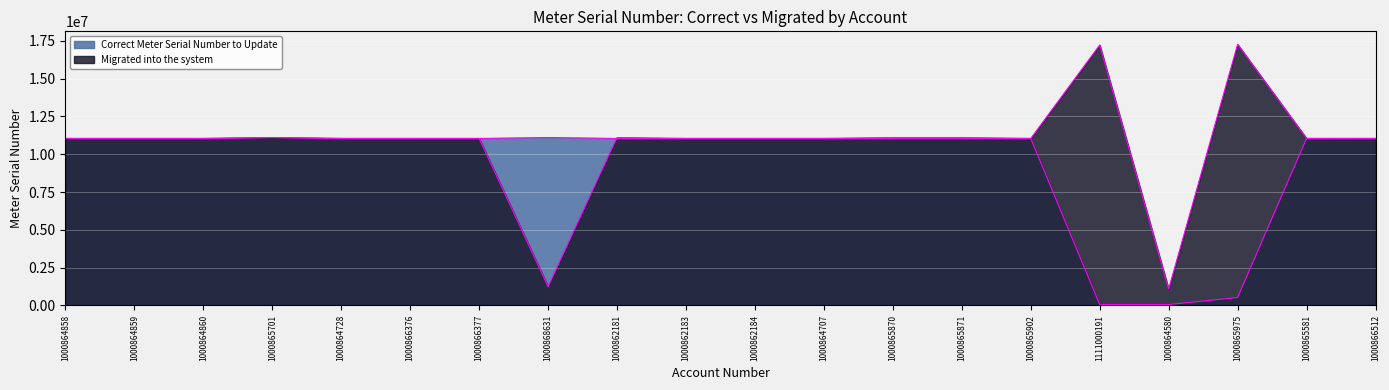

At which label does Migrated into the system reach its peak?

1000865975